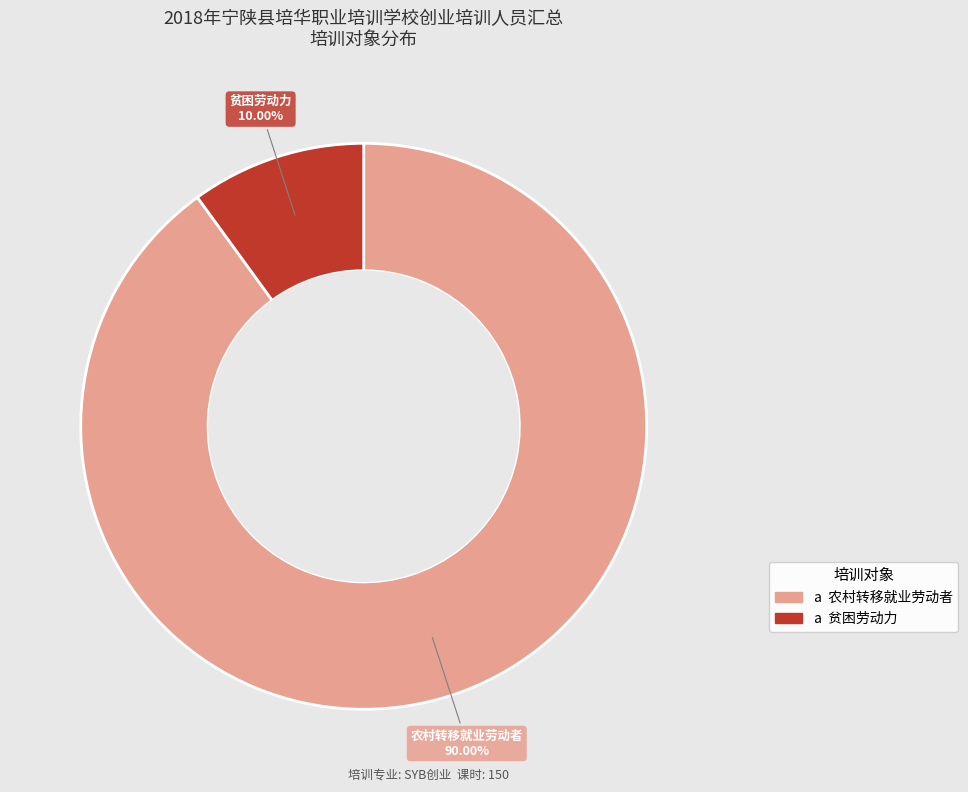

Is there a majority slice in this chart?

Yes